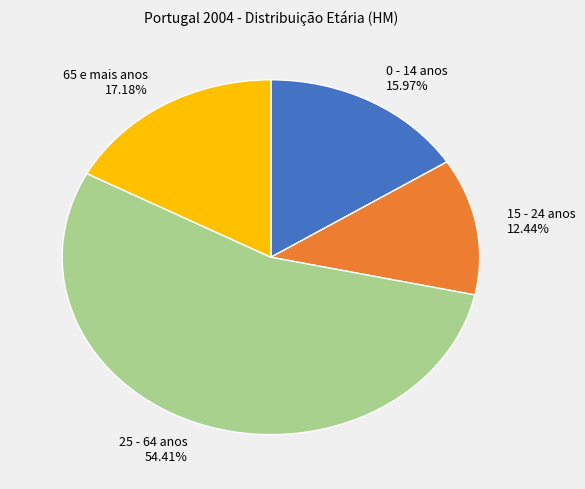

How many slices are in this pie chart?

4